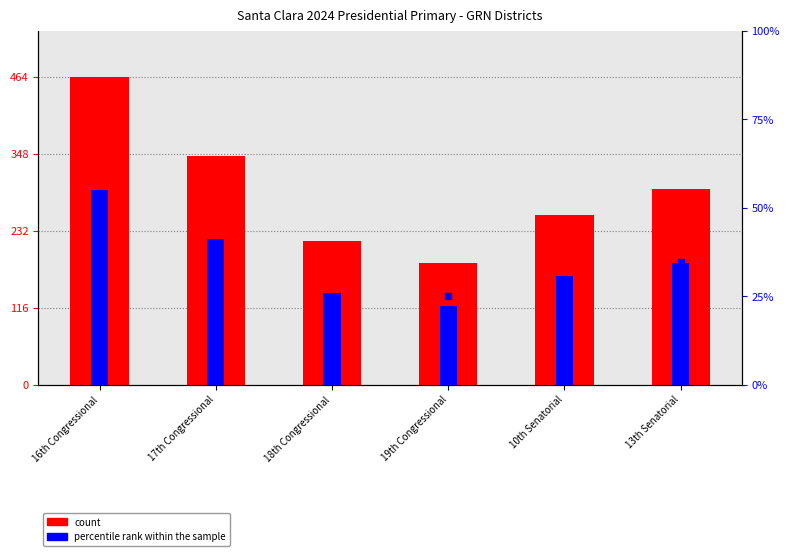

At which label does percentile rank within the sample reach its peak?

13th Senatorial